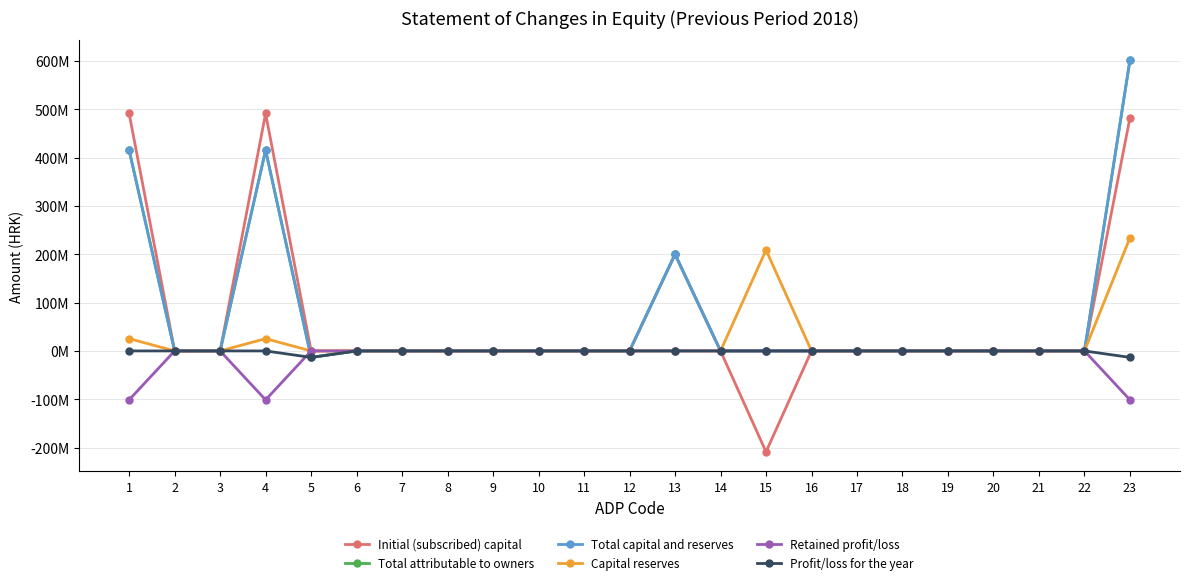

The Retained profit/loss series shows 61917593 at 5. True or false?

False